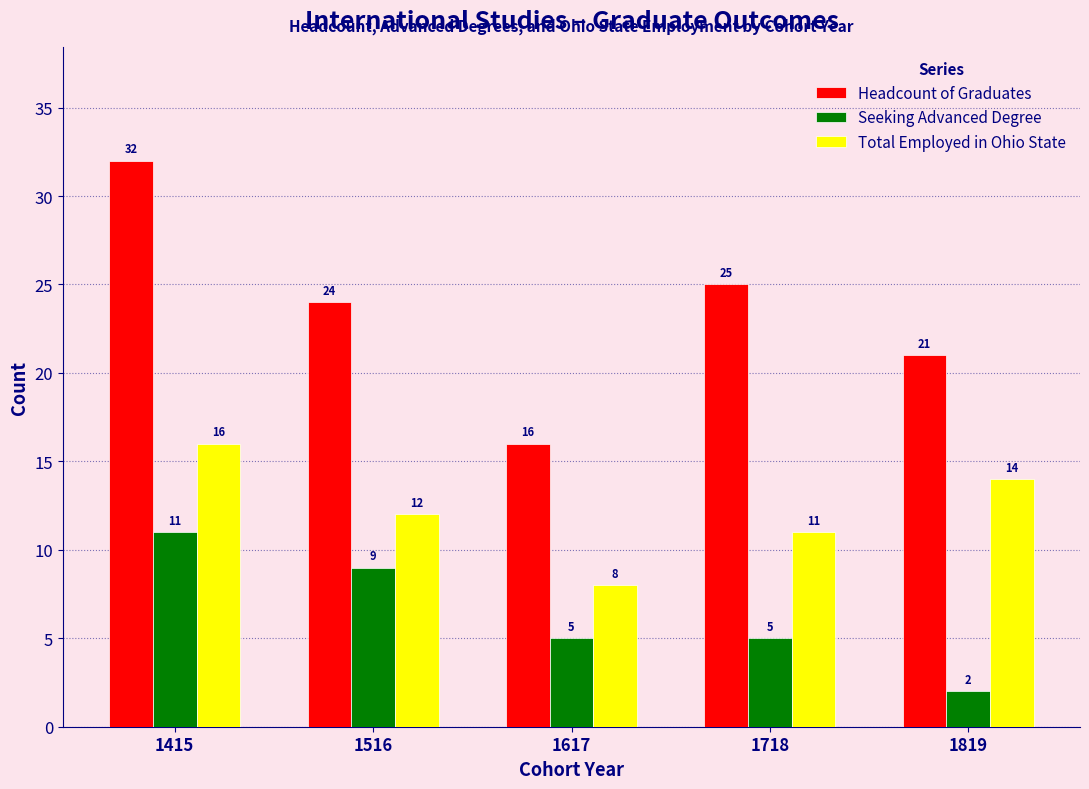

Reading left to right, extract all data points from this chart.

Headcount of Graduates: 32	24	16	25	21
Seeking Advanced Degree: 11	9	5	5	2
Total Employed in Ohio State: 16	12	8	11	14